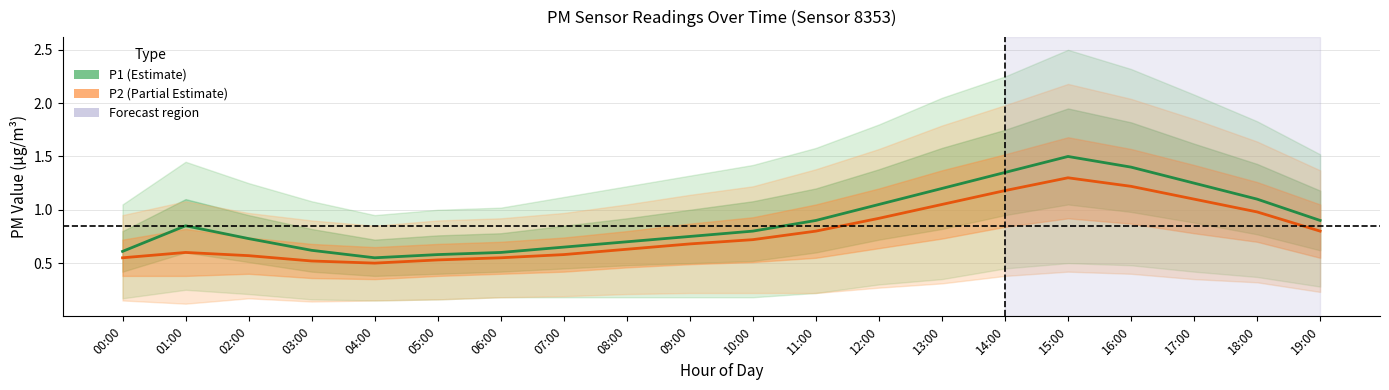

Reading right to left, transcribe all the data shown in this chart.

P1: 19:00=0.9	18:00=1.1	17:00=1.2	16:00=1.4	15:00=1.5	14:00=1.4	13:00=1.2	12:00=1.1	11:00=0.9	10:00=0.8	09:00=0.8	08:00=0.7	07:00=0.7	06:00=0.6	05:00=0.6	04:00=0.6	03:00=0.6	02:00=0.7	01:00=0.8	00:00=0.6
P2: 19:00=0.8	18:00=1.0	17:00=1.1	16:00=1.2	15:00=1.3	14:00=1.2	13:00=1.1	12:00=0.9	11:00=0.8	10:00=0.7	09:00=0.7	08:00=0.6	07:00=0.6	06:00=0.6	05:00=0.5	04:00=0.5	03:00=0.5	02:00=0.6	01:00=0.6	00:00=0.6